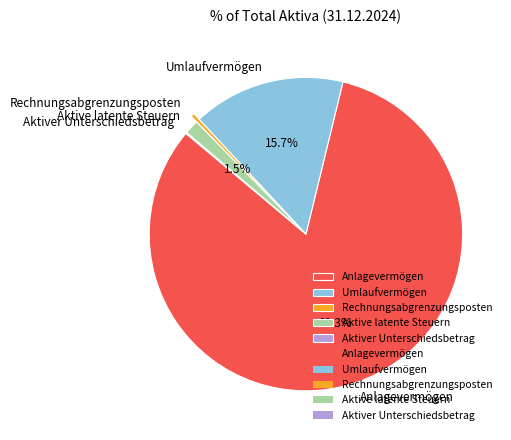

Which has a higher value, Anlagevermögen or Rechnungsabgrenzungsposten?

Anlagevermögen